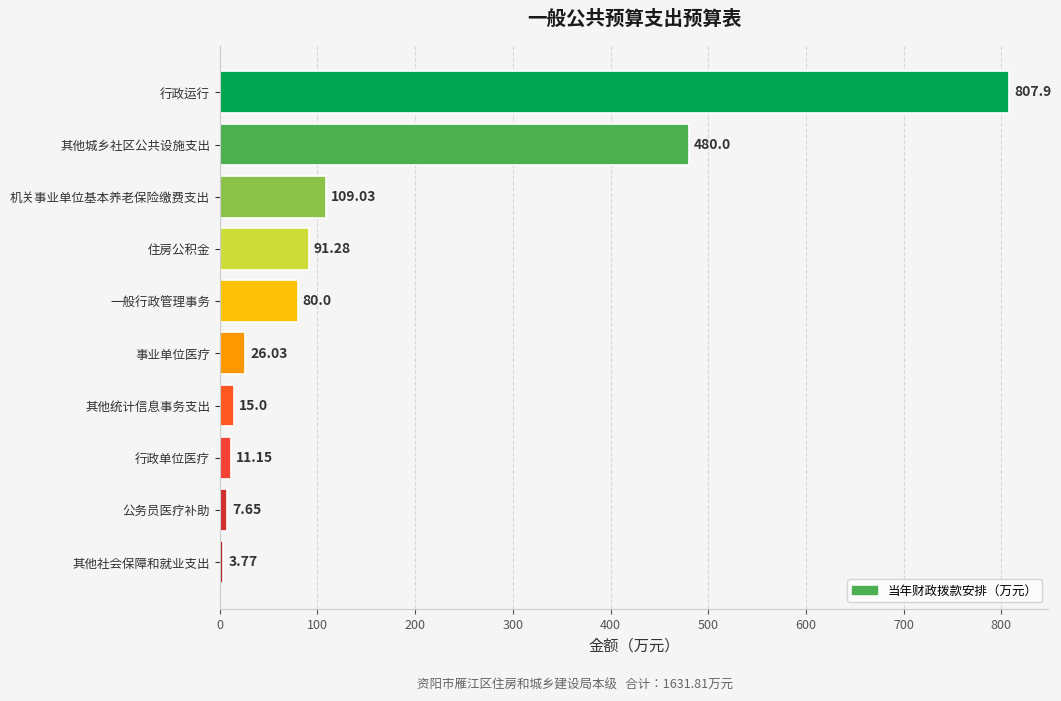

What is the change in value from 一般行政管理事务 to 其他社会保障和就业支出?

-76.2